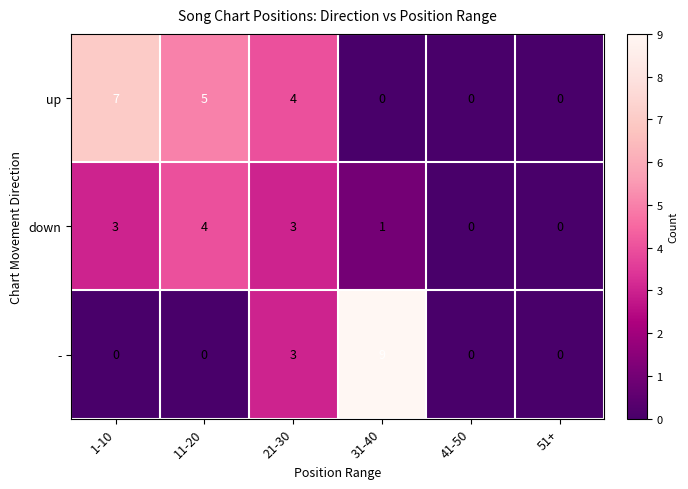

List the series in order of their peak value, highest first.

-, up, down